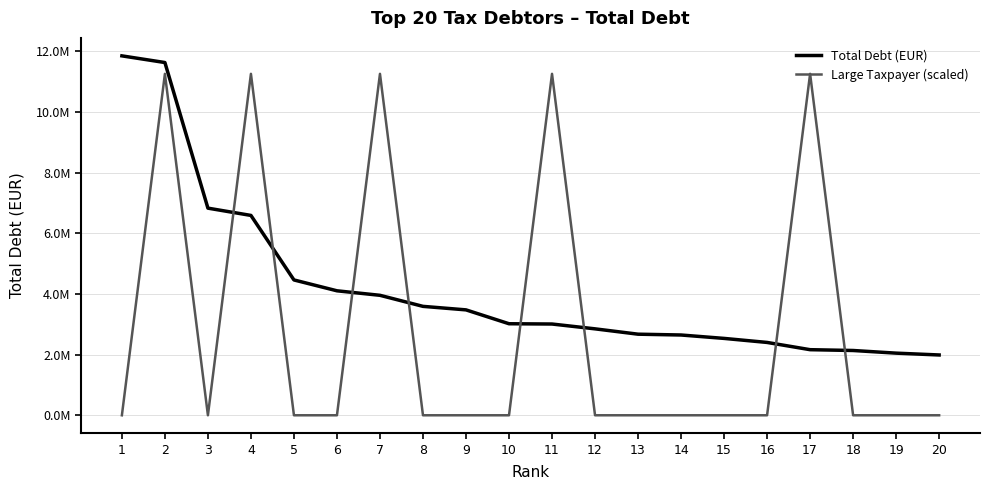

Is it true that Large Taxpayer (scaled) equals -5967695.5 at 20?

False